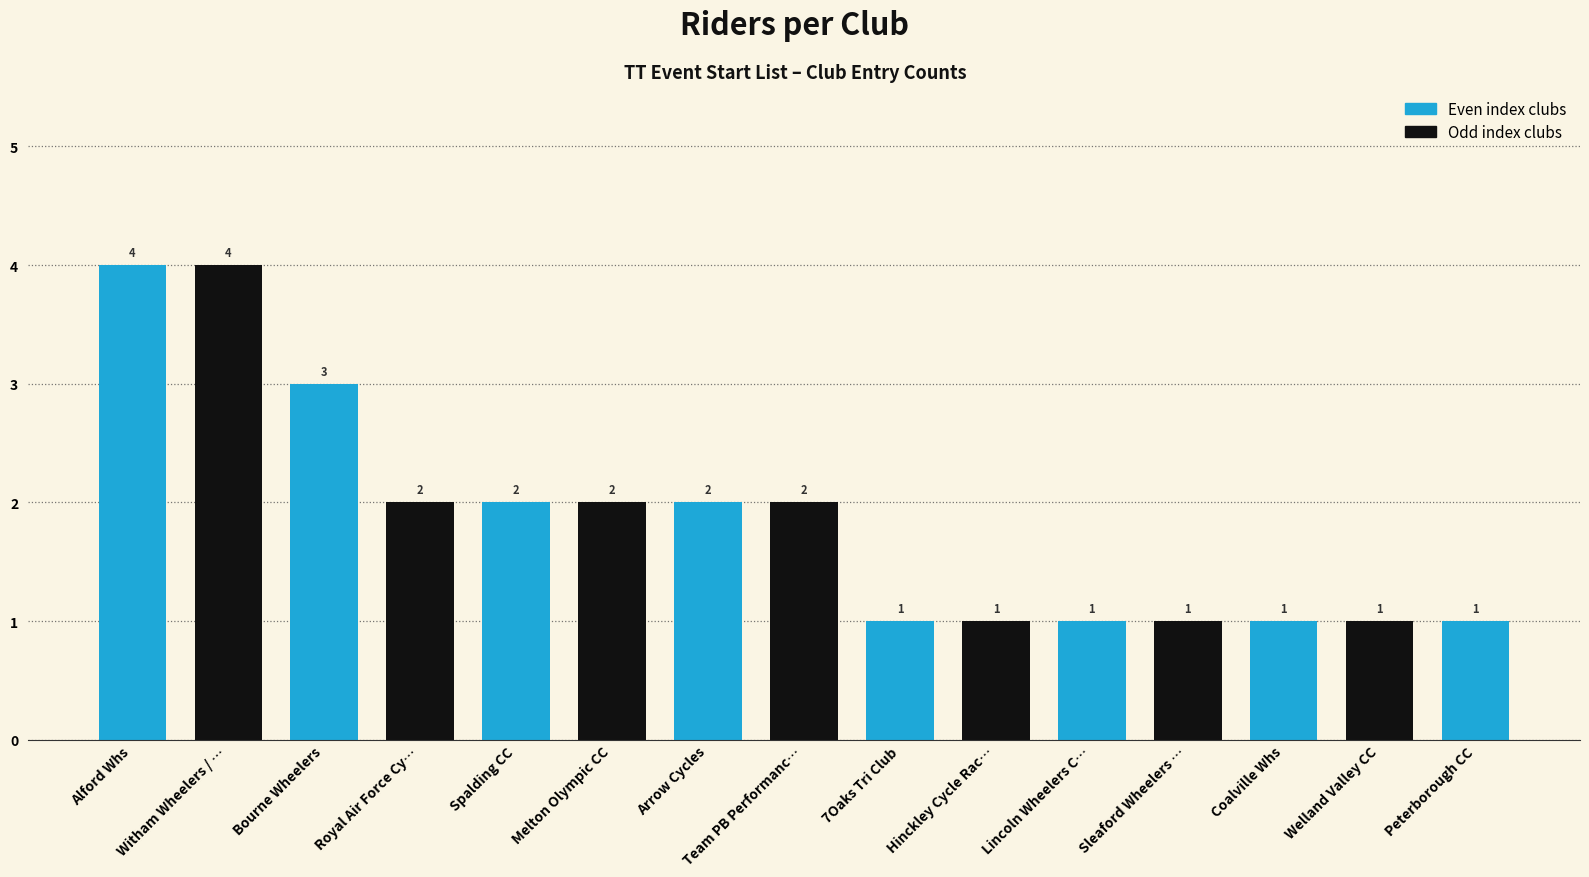

List the labels in order of value, smallest first.

7Oaks Tri Club, Hinckley Cycle Racing Club, Lincoln Wheelers CC, Sleaford Wheelers Cycling Club, Coalville Whs, Welland Valley CC, Peterborough CC, Royal Air Force Cycling Association, Spalding CC, Melton Olympic CC, Arrow Cycles, Team PB Performance, Bourne Wheelers, Alford Whs, Witham Wheelers / Grantham